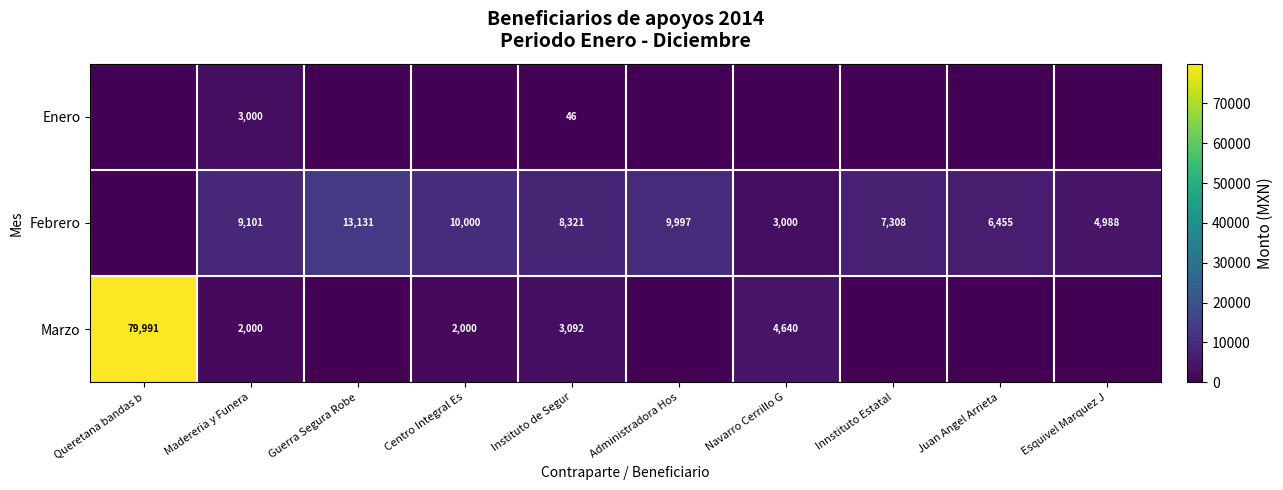

The value of Enero at Instituto de Segur is 46. True or false?

True